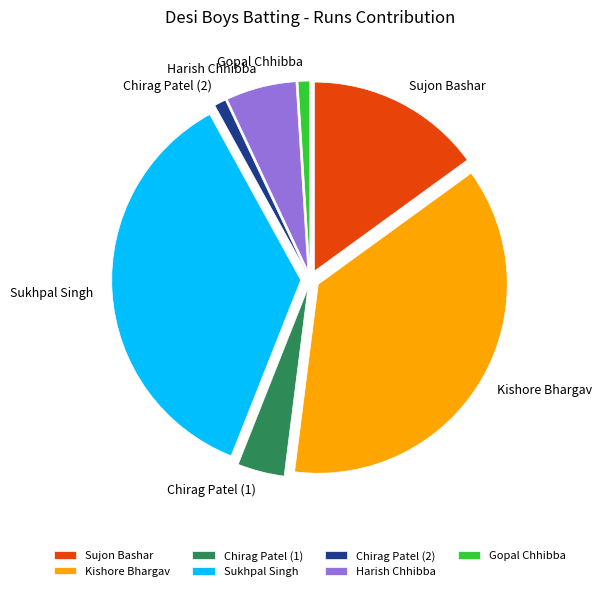

Count the number of slices in the pie.

7